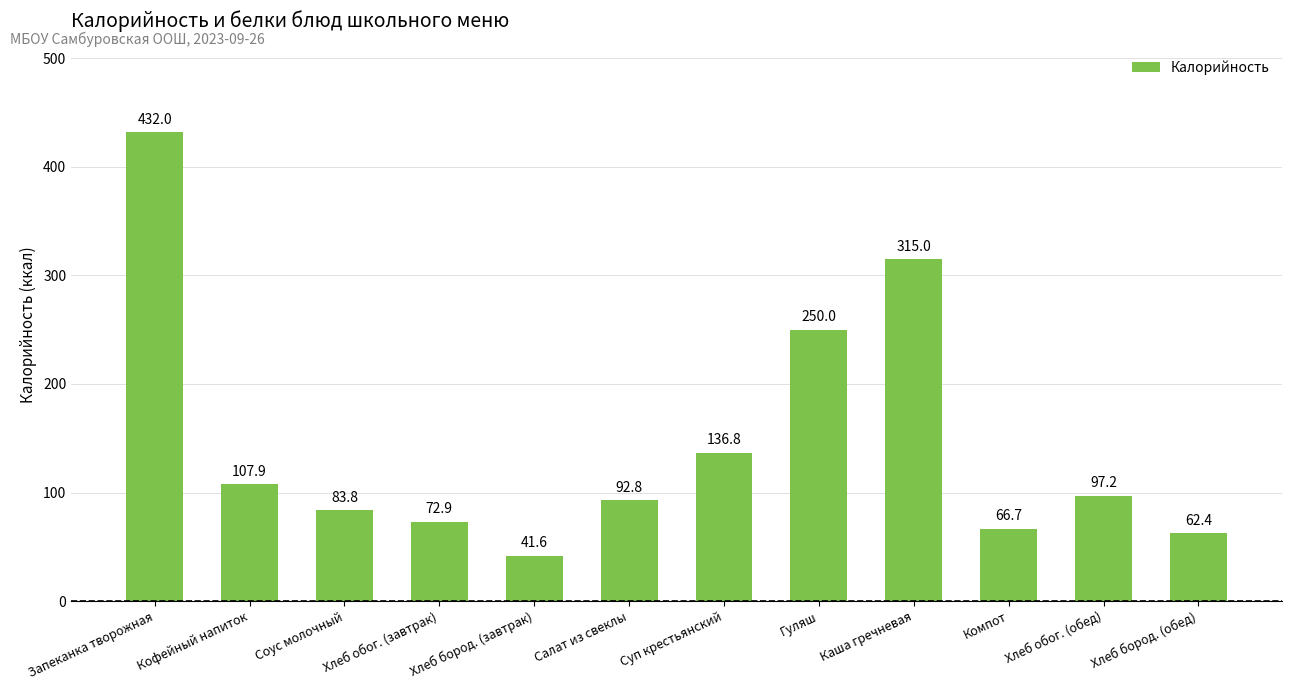

What is the change in value from Салат из свеклы to Хлеб обог. (обед)?

+4.4